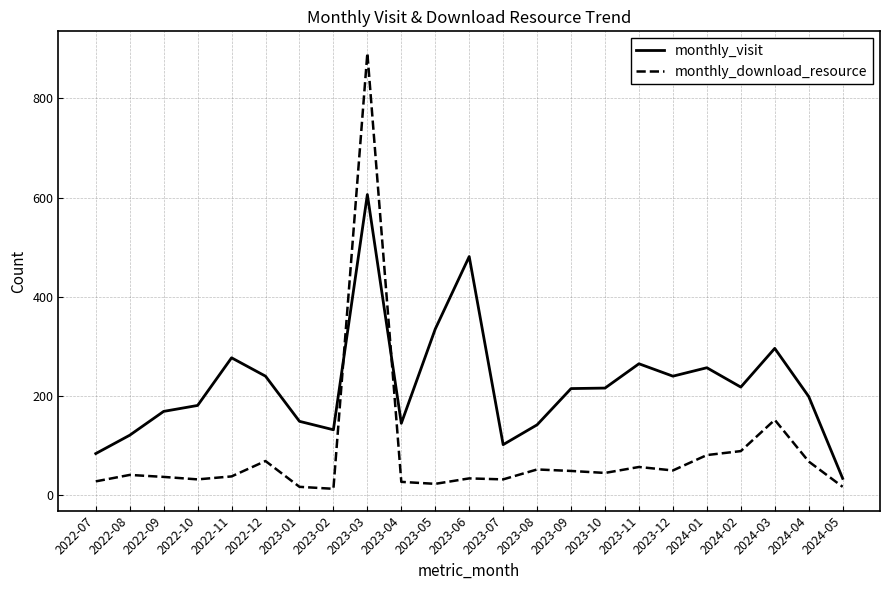

Between which two adjacent categories do monthly_download_resource and monthly_visit first intersect?

2023-02 and 2023-03